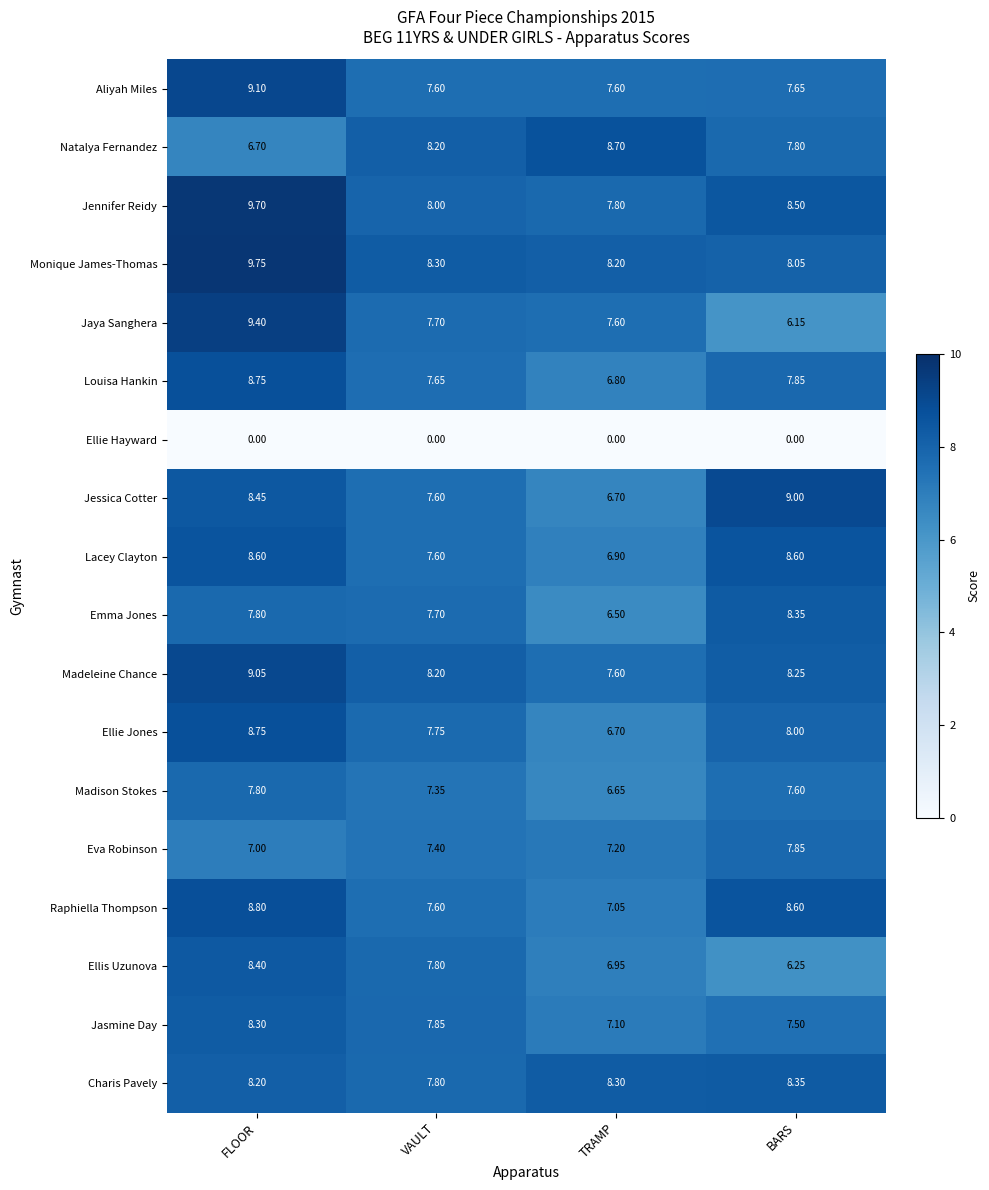

Where does the Raphiella Thompson series first go above 8?

FLOOR